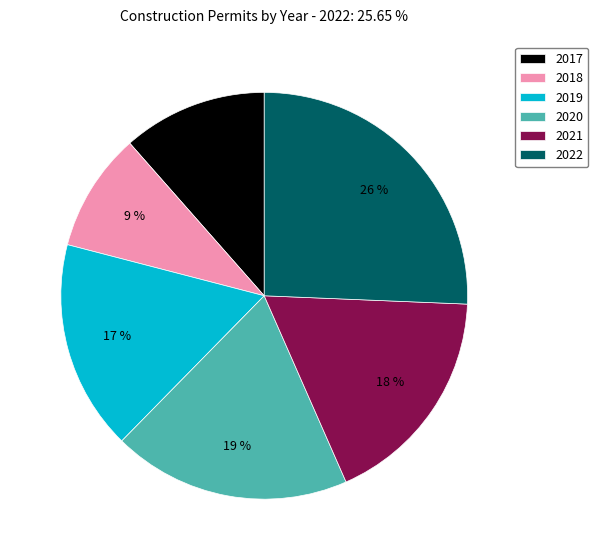

True or false: 2021 accounts for 11% of the total.

False